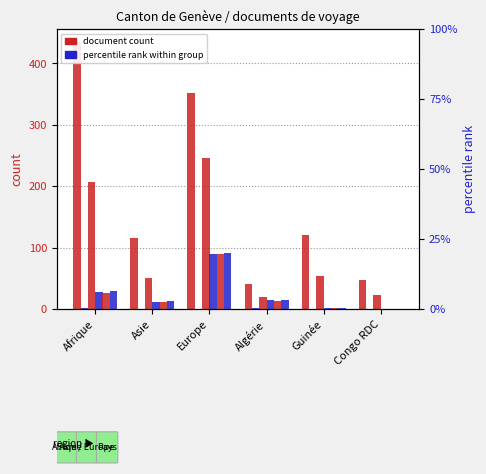

What is the label of the 5th bar from the right?

Asie